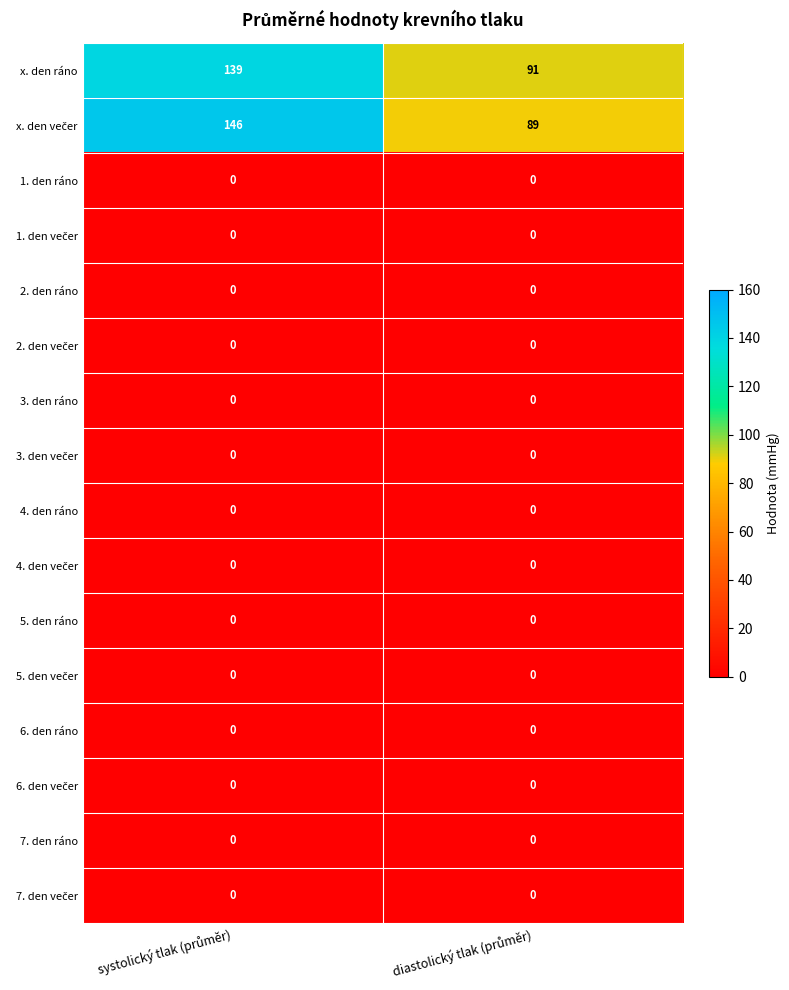

What is the maximum value shown in the chart?

146